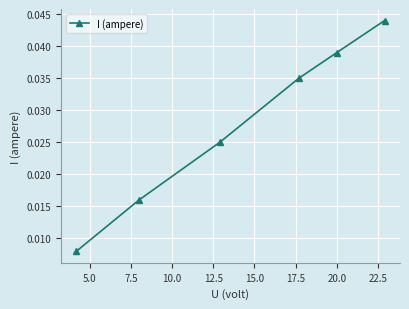

Count the values in the range 0 to 1.

6